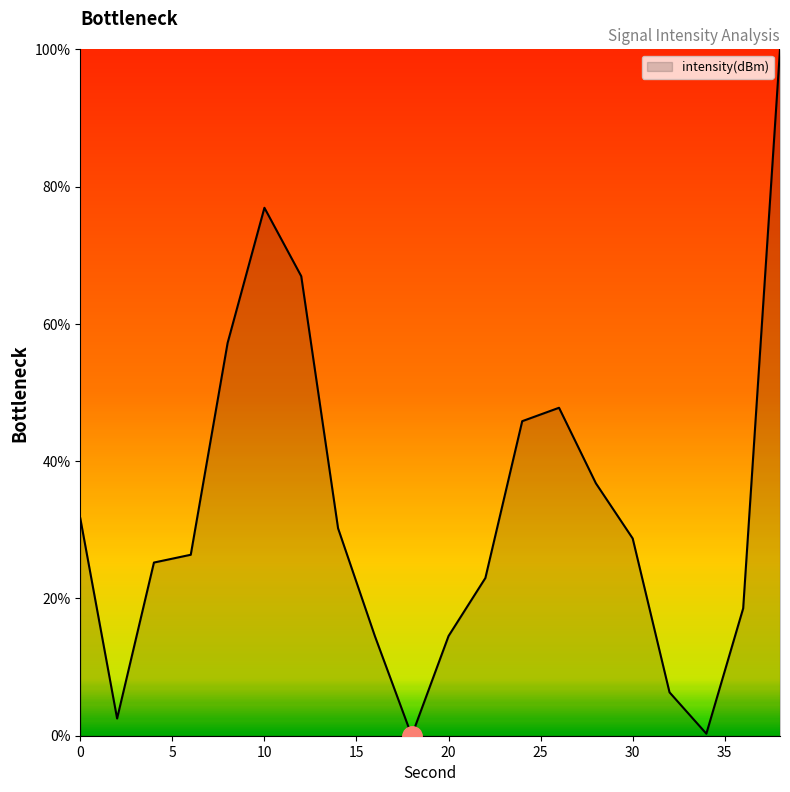

What is the difference between the maximum and minimum values?

100.0